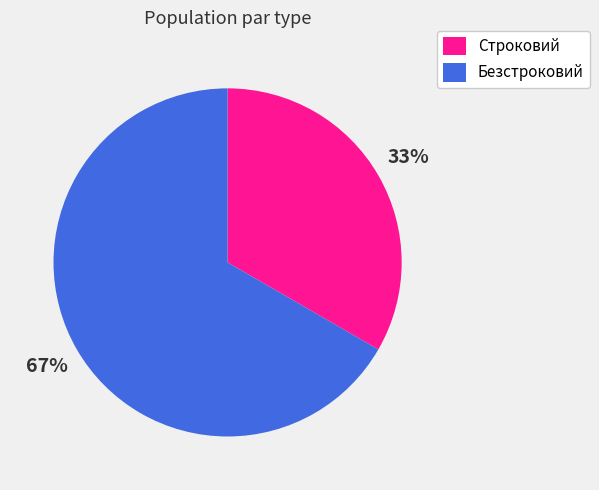

Which has a higher value, Безстроковий or Строковий?

Безстроковий